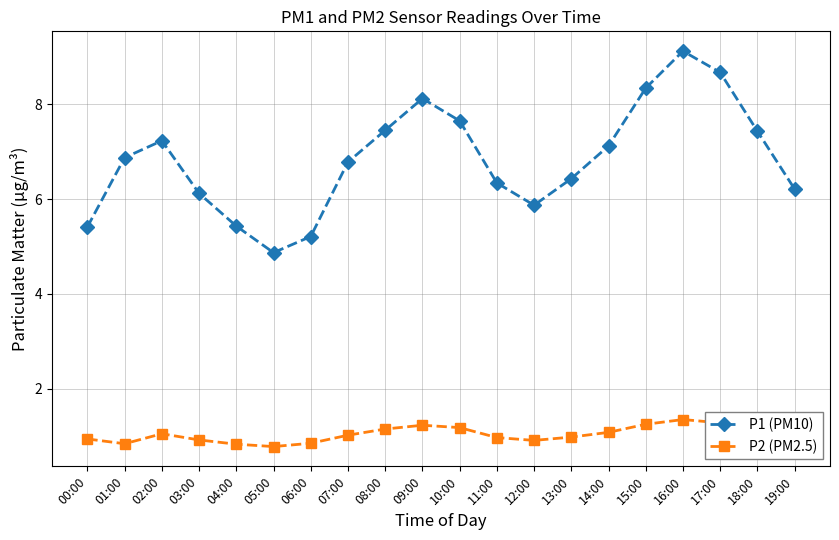

What are all the series names shown in the legend?

P1 (PM10), P2 (PM2.5)